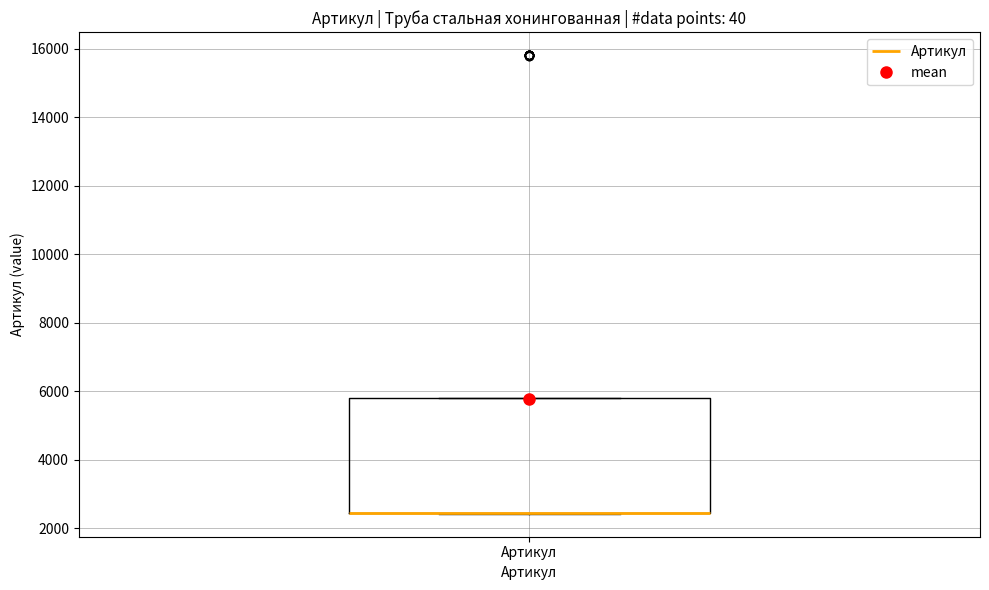

Where is the upper edge of the box for Артикул on the y-axis? The values are not printed on the chart, so give them approximately, as read against the axis.

5800